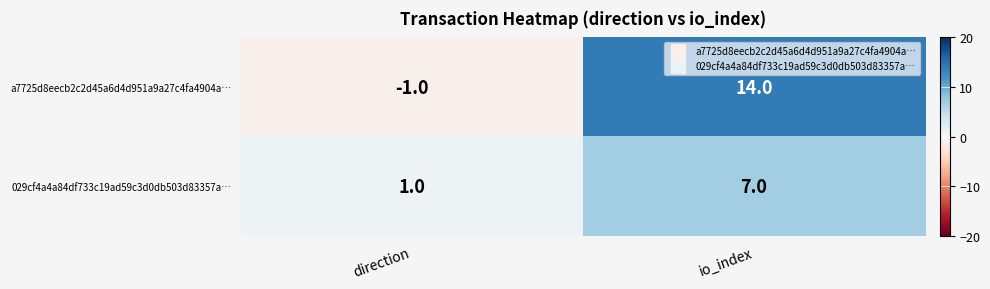

What is the difference between the a7725d8eecb2c2d45a6d4d951a9a27c4fa4904a… values at direction and io_index?

15